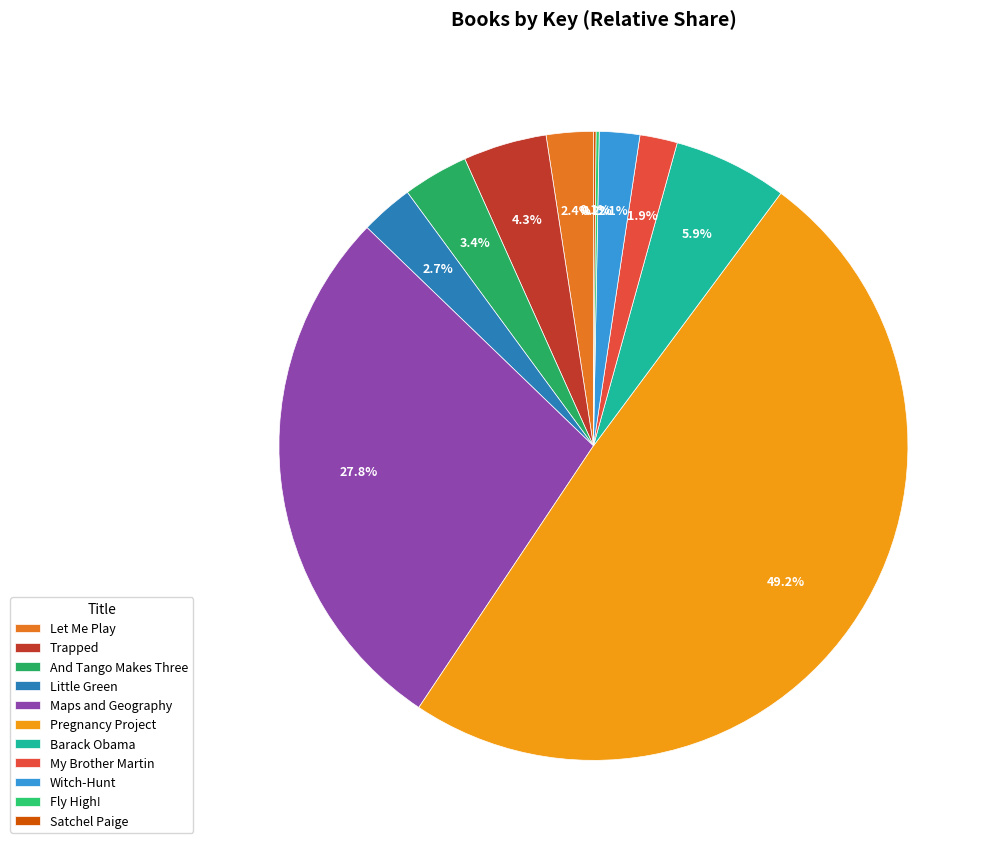

What is the change in value from Witch-Hunt to Fly High!?

-15550440